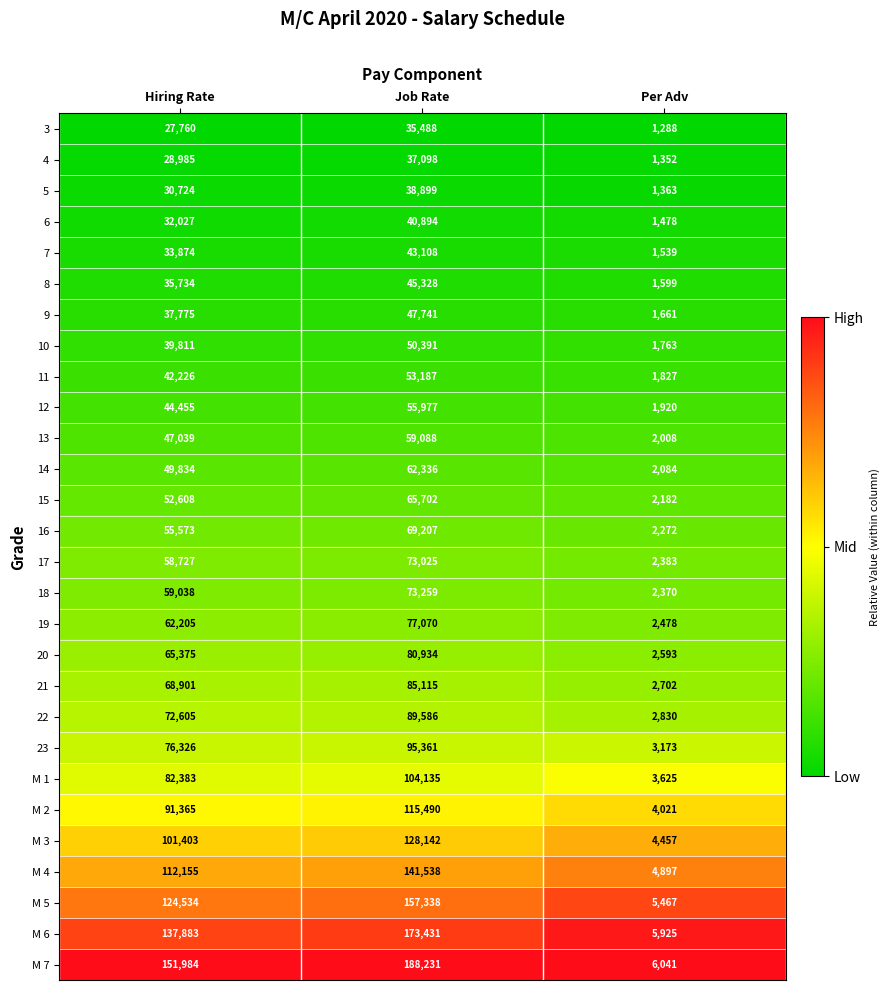

Which category has the highest value across all series?

Job Rate